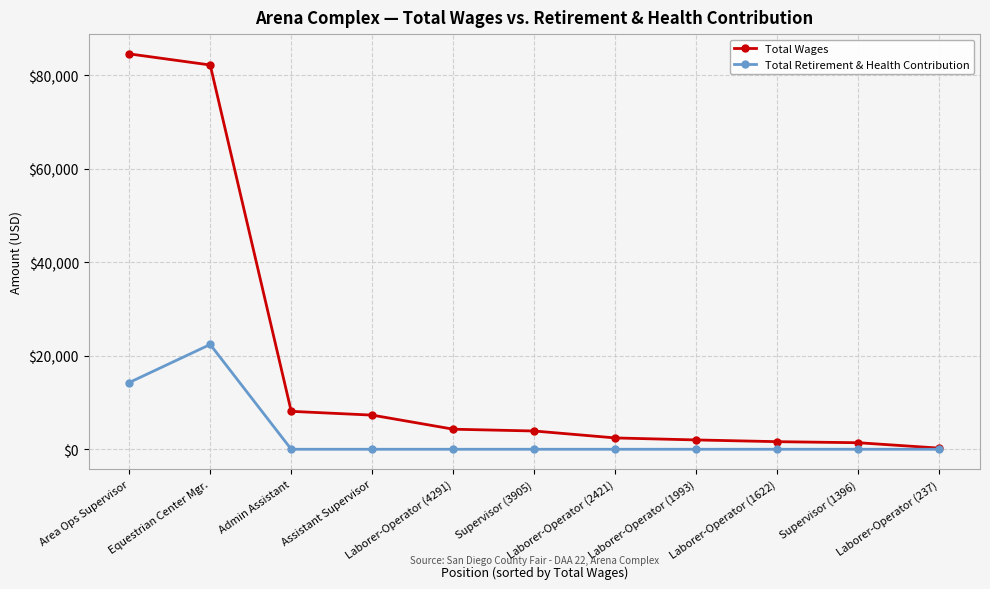

Which series has the largest total across all categories?

Total Wages